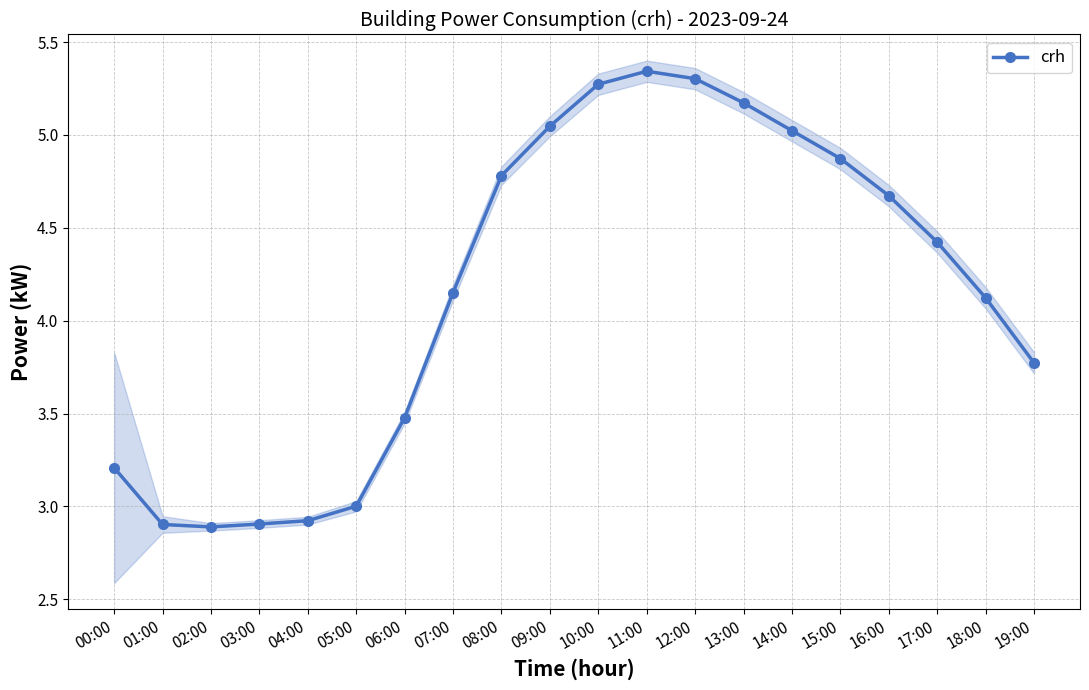

What is the sum of the values at 12:00 and 01:00?

8.2